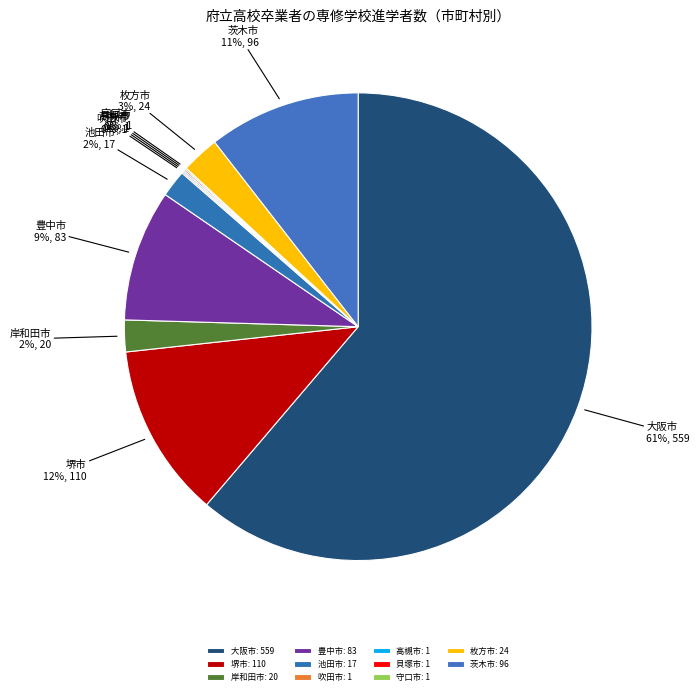

Is it true that 堺市 is 1% of the pie?

False